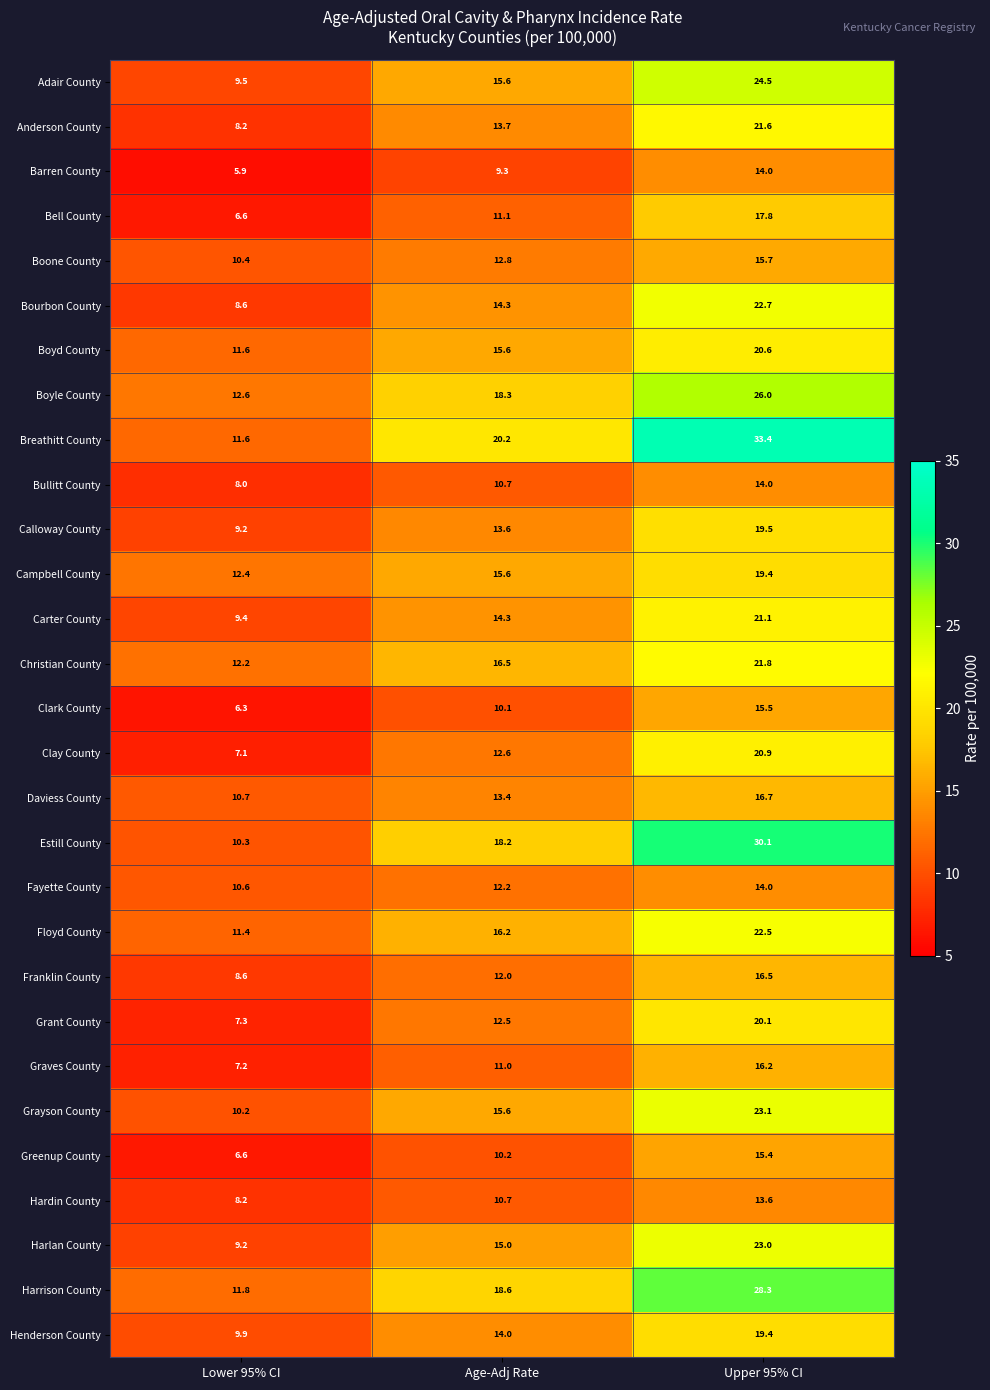

What is the approximate value of Bell County at Age-Adj Rate?

11.1